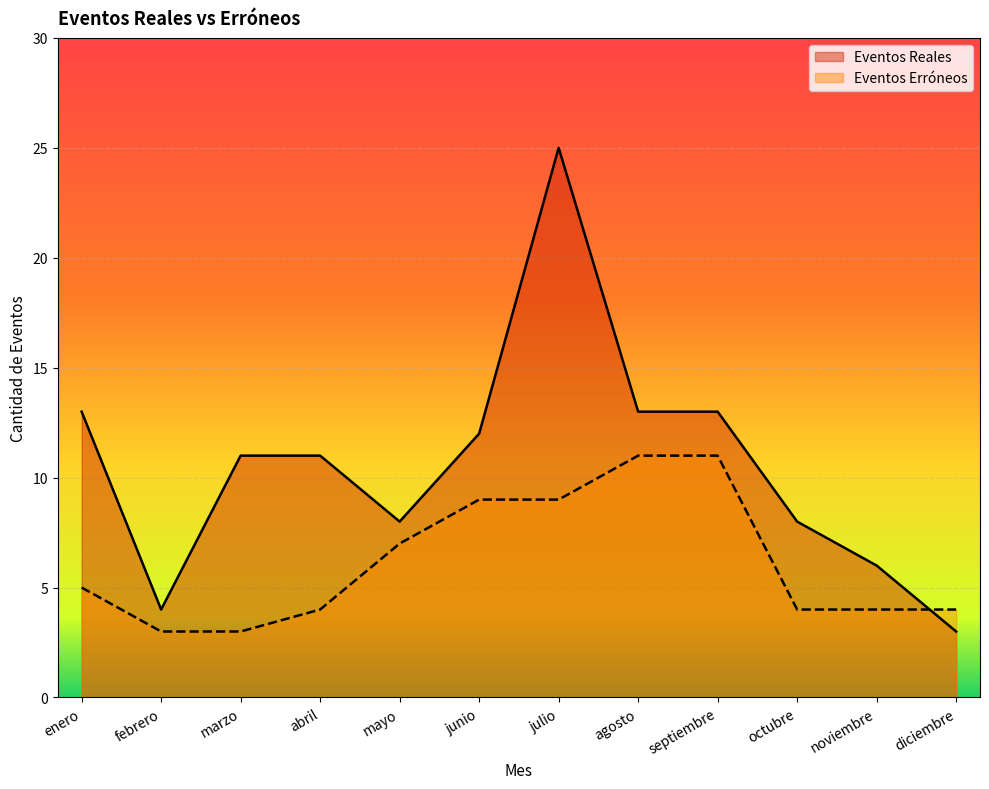

List the series in order of their peak value, highest first.

Eventos Reales, Eventos Erróneos